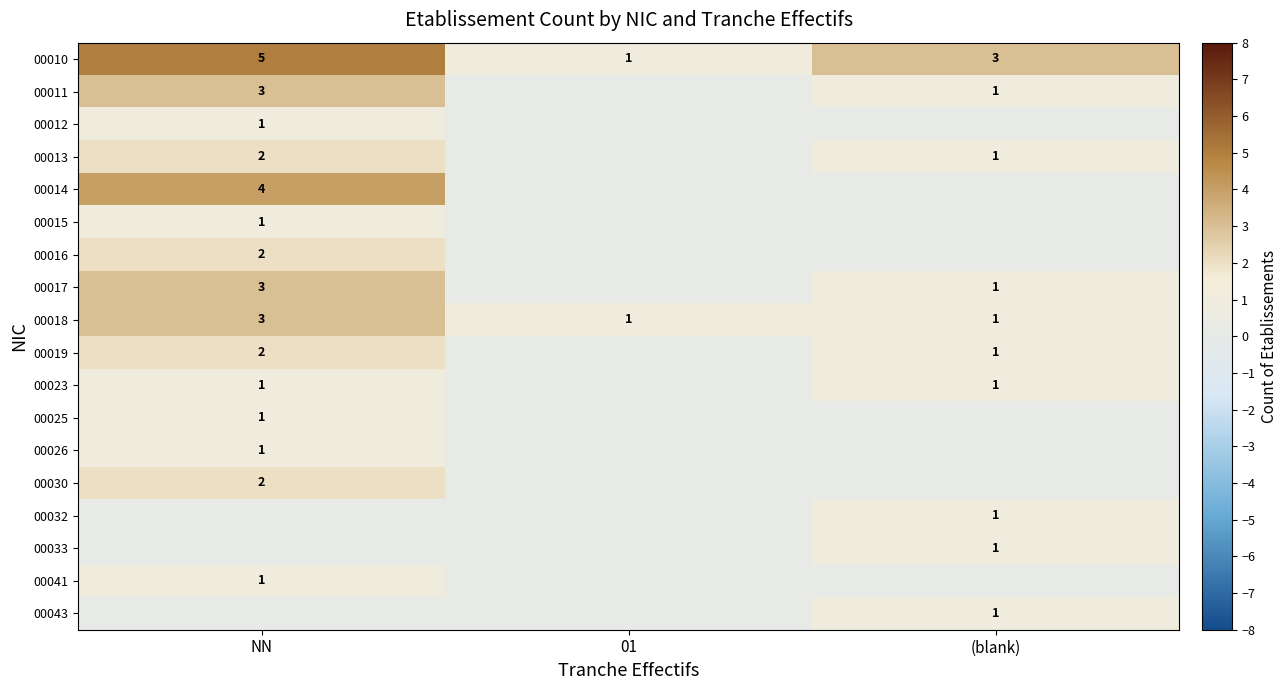

List the labels in order of 00010 value, smallest first.

01, (blank), NN